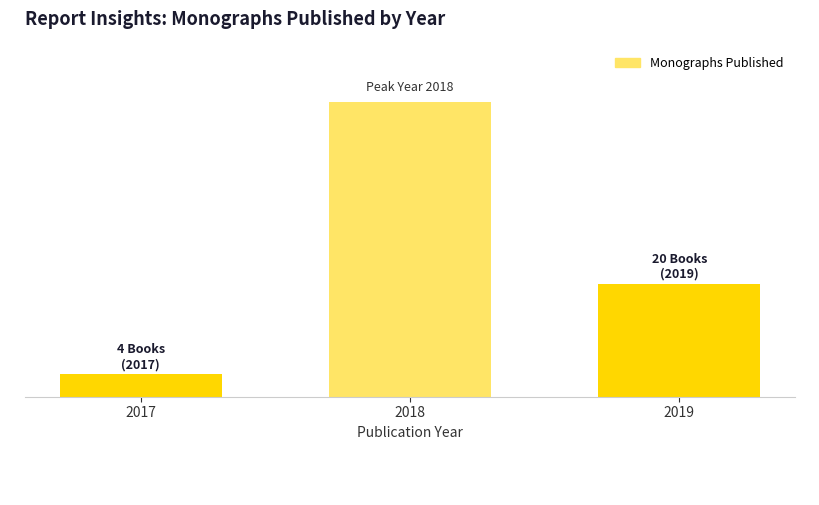

What is the sum of all values?

76